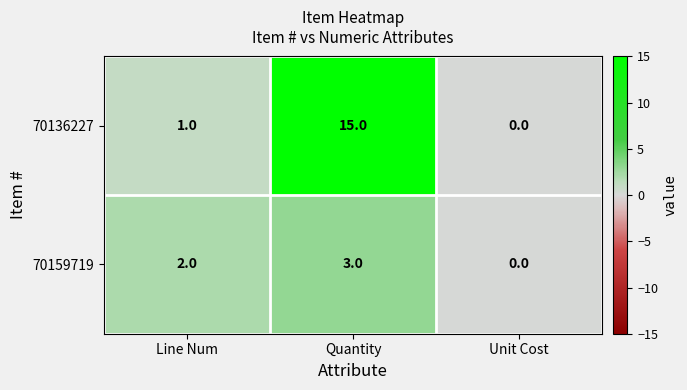

At which category does the chart reach its peak across all series?

Quantity